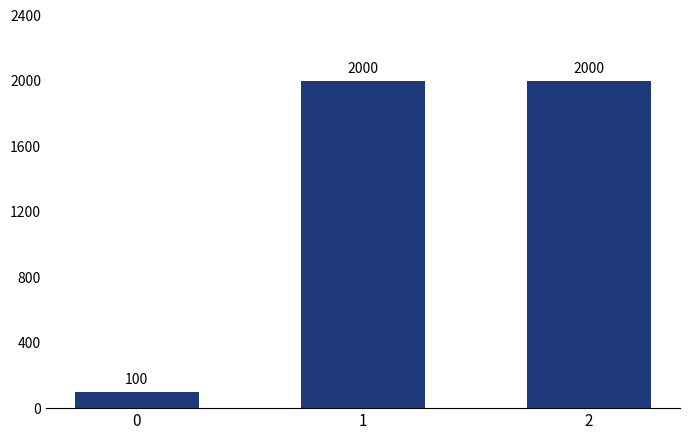

True or false: the data shows 3356 at 2.

False